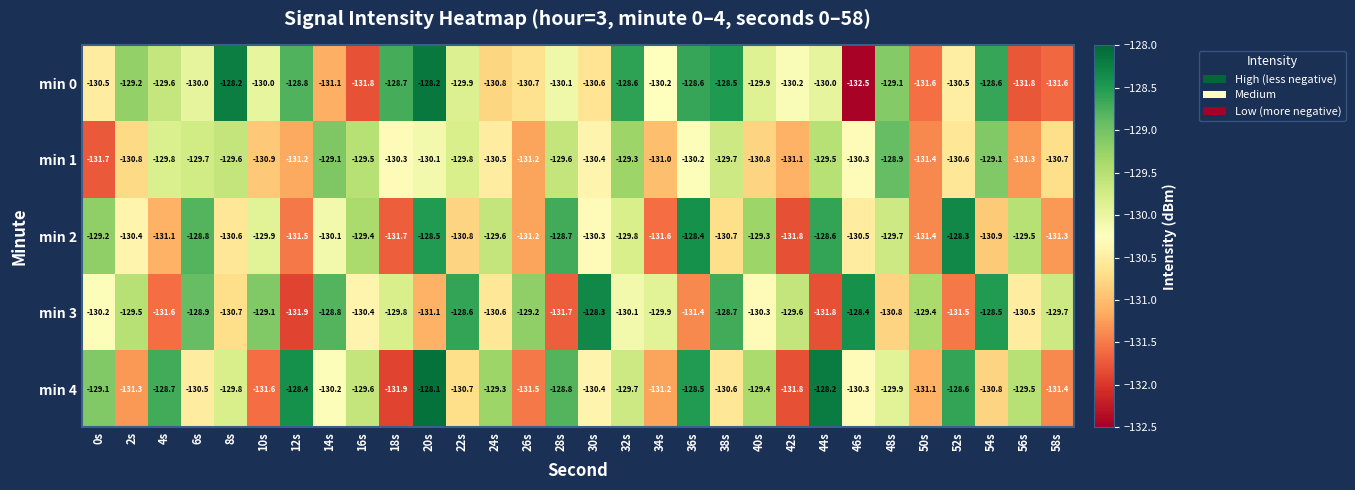

Which series has the largest total across all categories?

min 0